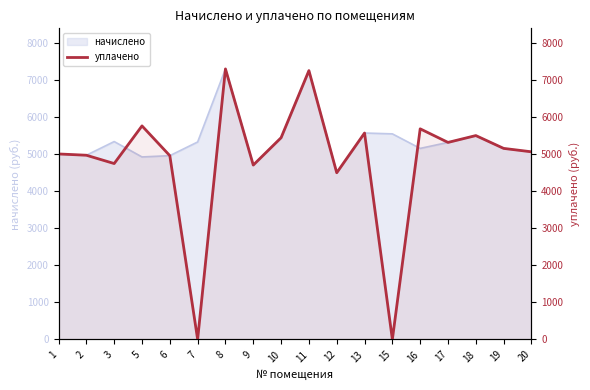

List the labels in order of value, largest first.

8, 11, 5, 16, 13, 18, 10, 17, 19, 20, 1, 2, 6, 3, 9, 12, 7, 15